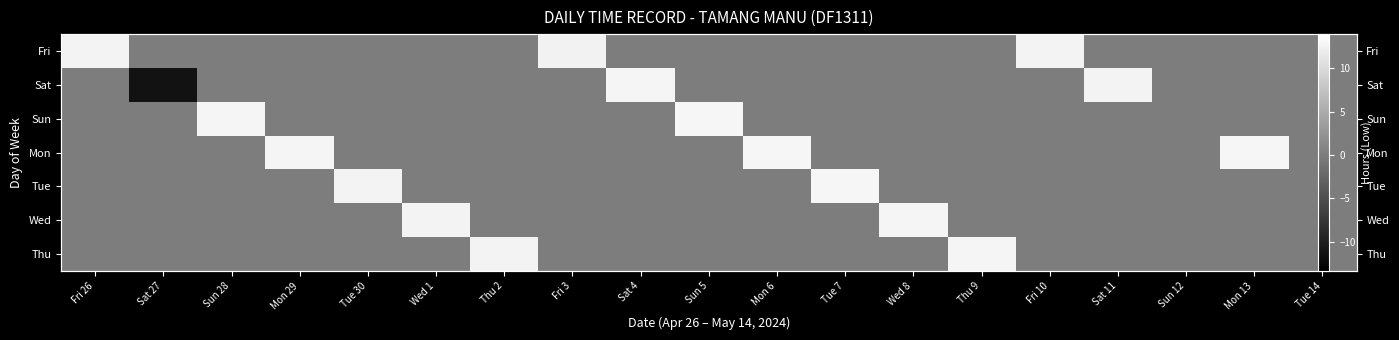

Which series has the largest range (max minus min)?

Sat